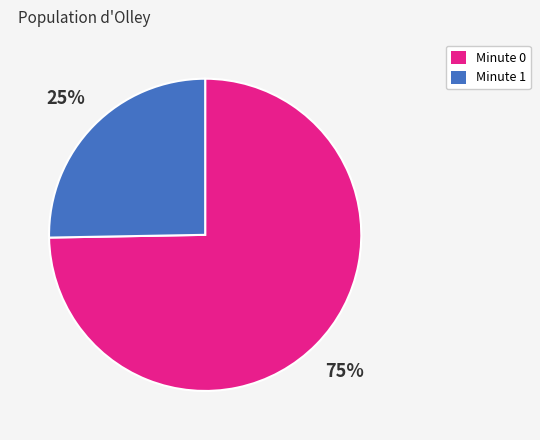

How many segments does this pie chart have?

2